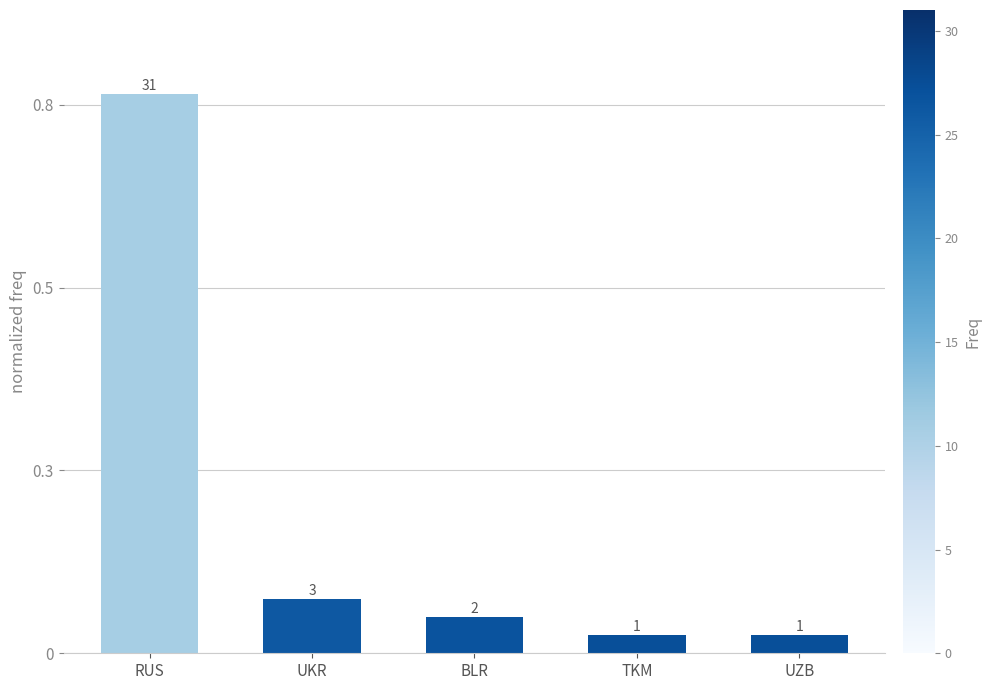

Are the bars horizontal?

No